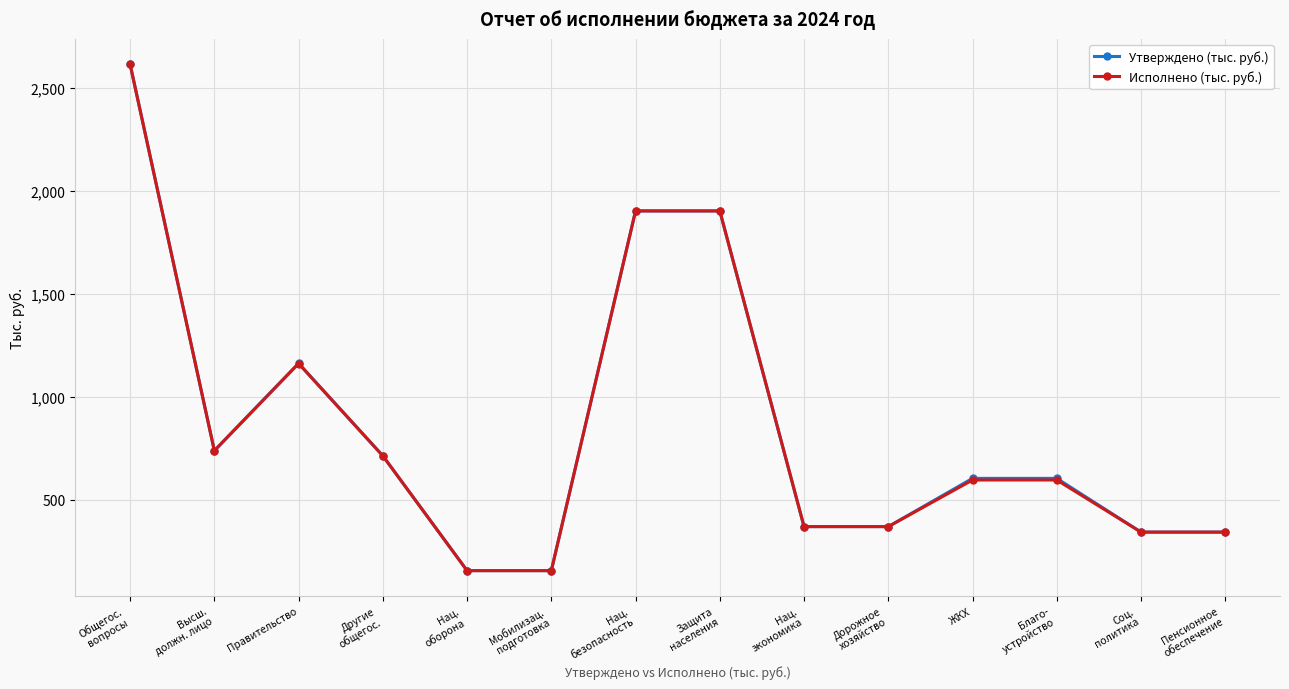

Reading right to left, list all the values displayed in this chart.

Утверждено (тыс. руб.): Пенсионное
обеспечение=343.3	Соц.
политика=343.3	Благо-
устройство=604.2	ЖКХ=604.2	Дорожное
хозяйство=370.0	Нац.
экономика=370.0	Защита
населения=1902.9	Нац.
безопасность=1902.9	Мобилизац.
подготовка=156.2	Нац.
оборона=156.2	Другие
общегос.=713.7	Правительство=1163.1	Высш.
должн. лицо=738.6	Общегос.
вопросы=2615.4
Исполнено (тыс. руб.): Пенсионное
обеспечение=343.3	Соц.
политика=343.3	Благо-
устройство=596.3	ЖКХ=596.3	Дорожное
хозяйство=370.0	Нац.
экономика=370.0	Защита
населения=1902.9	Нац.
безопасность=1902.9	Мобилизац.
подготовка=156.2	Нац.
оборона=156.2	Другие
общегос.=713.7	Правительство=1161.9	Высш.
должн. лицо=738.6	Общегос.
вопросы=2614.2